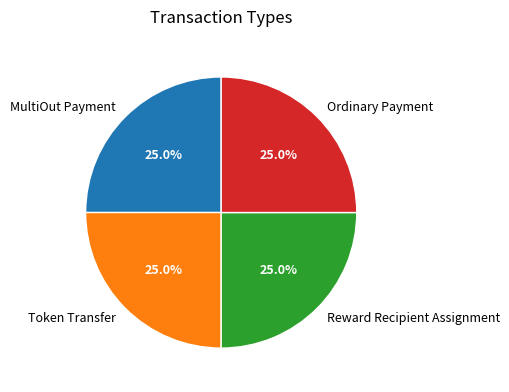

Approximately how many times larger is the value at MultiOut Payment compared to Ordinary Payment?

1.0